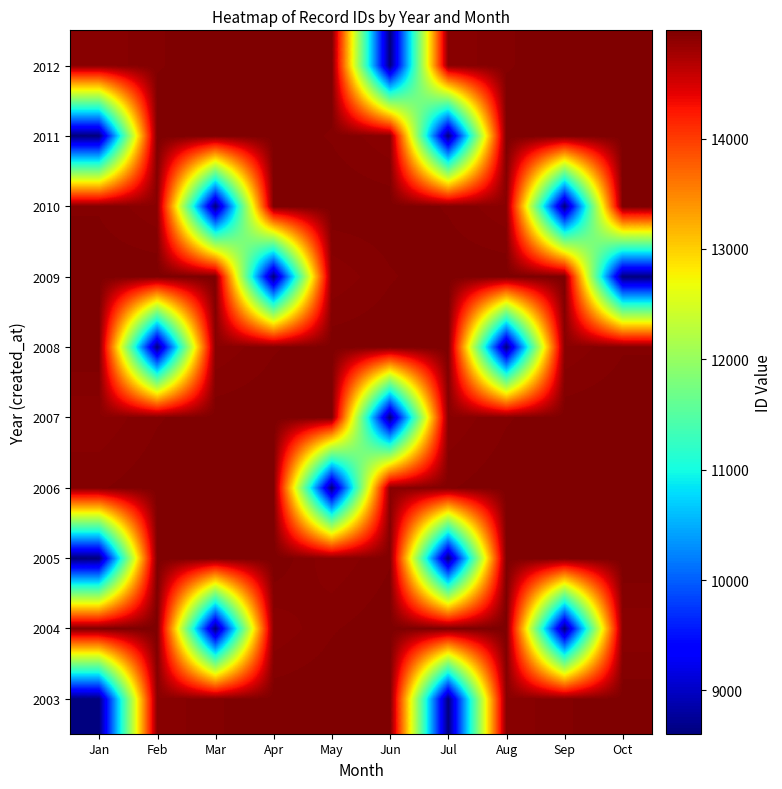

Which label corresponds to the smallest value in the chart?

Jan